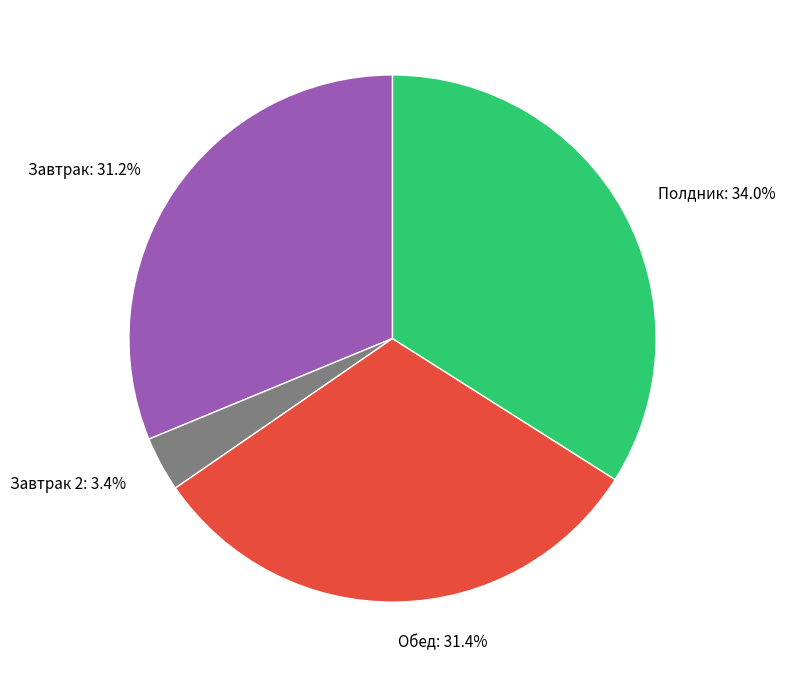

What percentage is NOT represented by Полдник: 34.0%?

66.0%